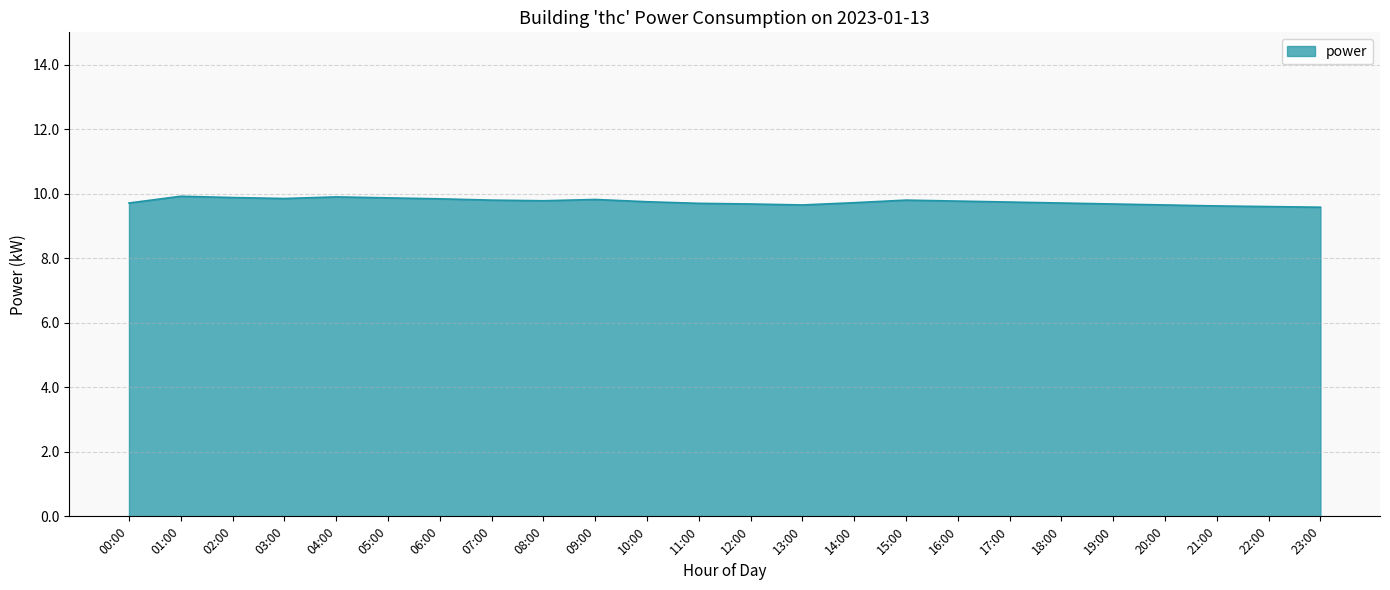

The chart shows a value of 9.7 at 12:00. True or false?

True